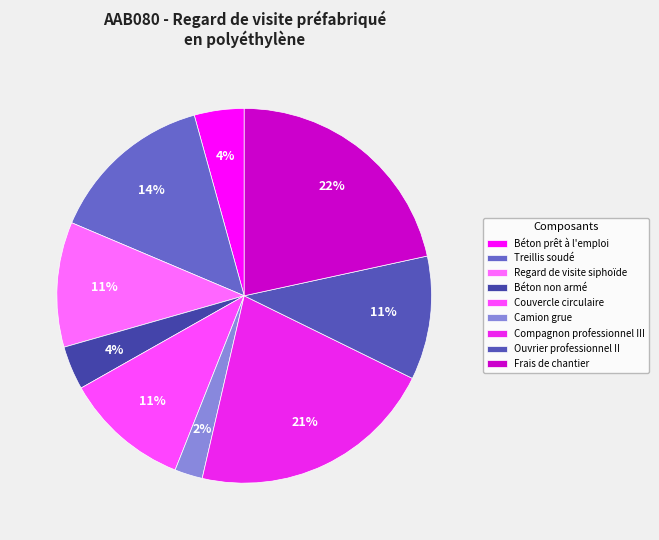

Count the number of slices in the pie.

9